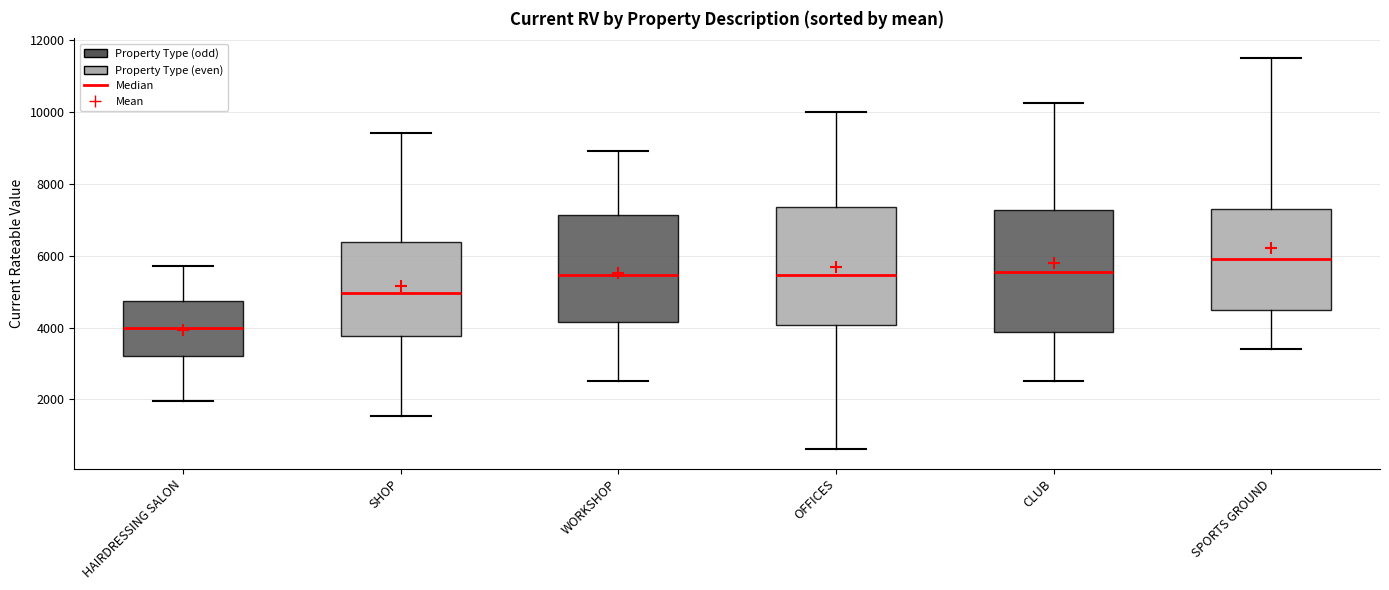

Where does the lower whisker of the box for CLUB end on the y-axis? The values are not printed on the chart, so give them approximately, as read against the axis.

2600